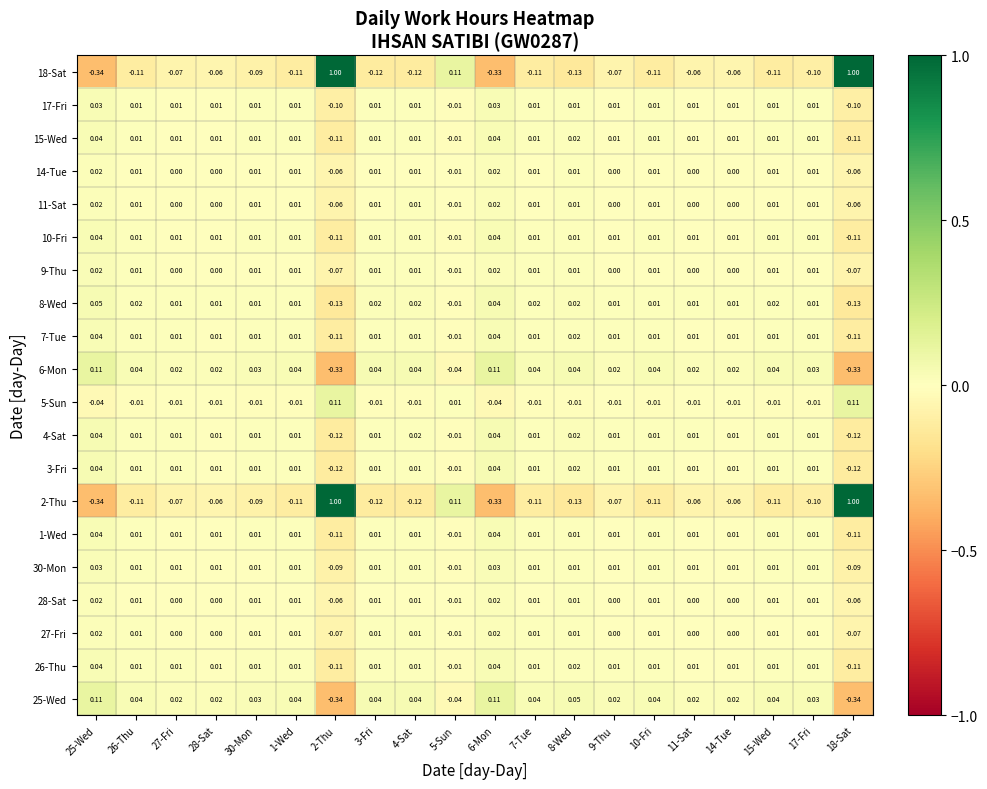

Is the value of 11-Sat at 14-Tue greater than the value of 9-Thu at 25-Wed?

No